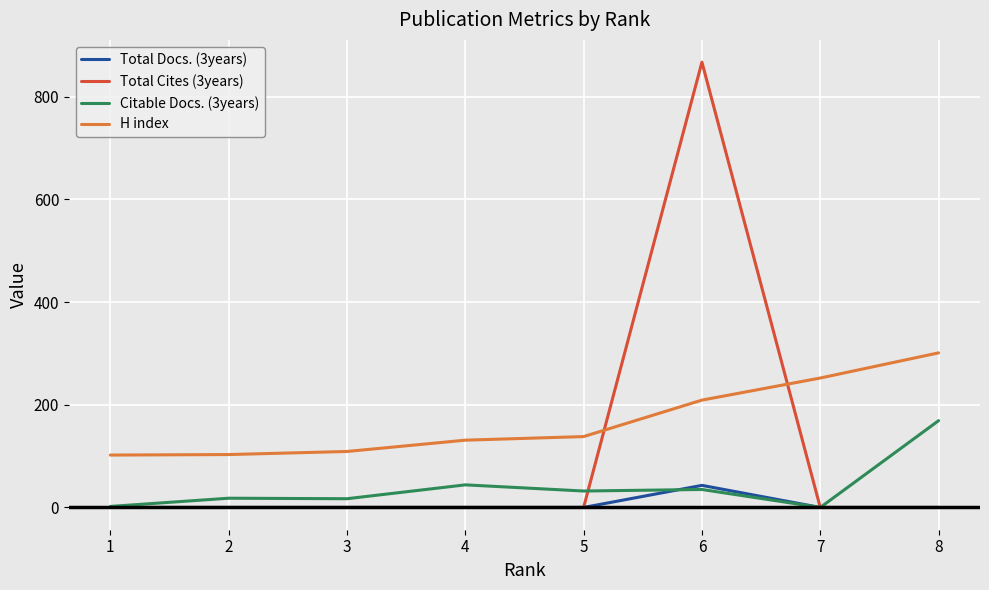

True or false: H index and Citable Docs. (3years) intersect in this chart.

False